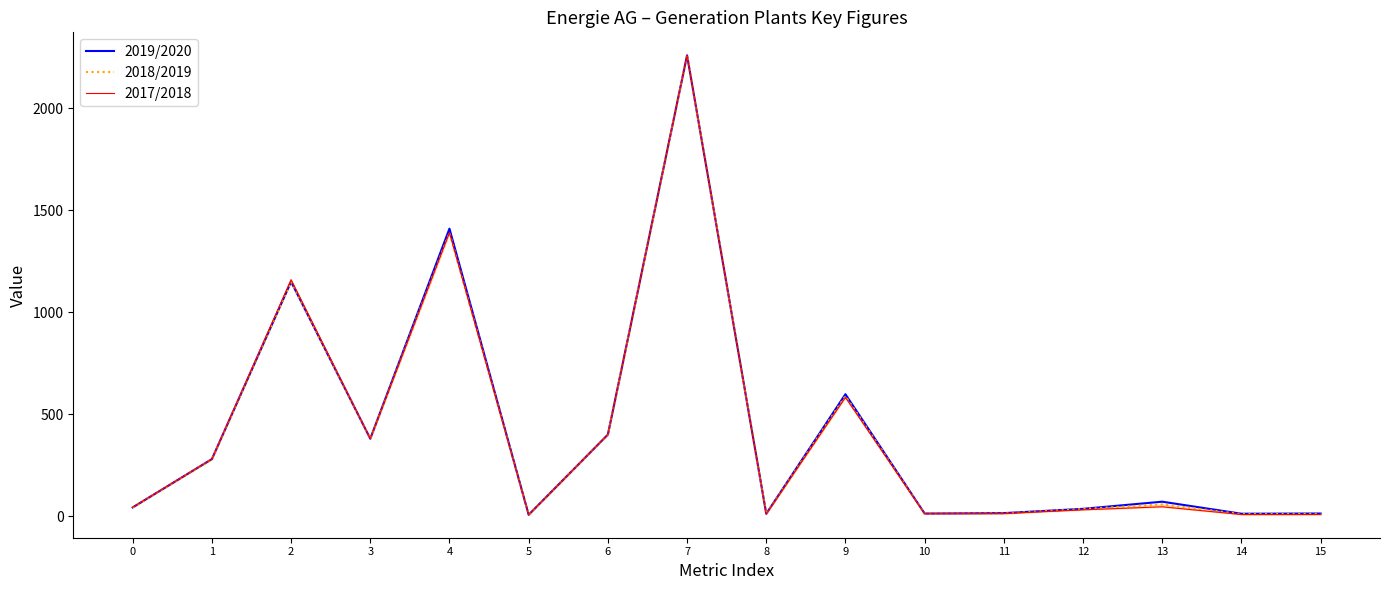

Rank the series at 8 from highest to lowest value.

2019/2020, 2018/2019, 2017/2018